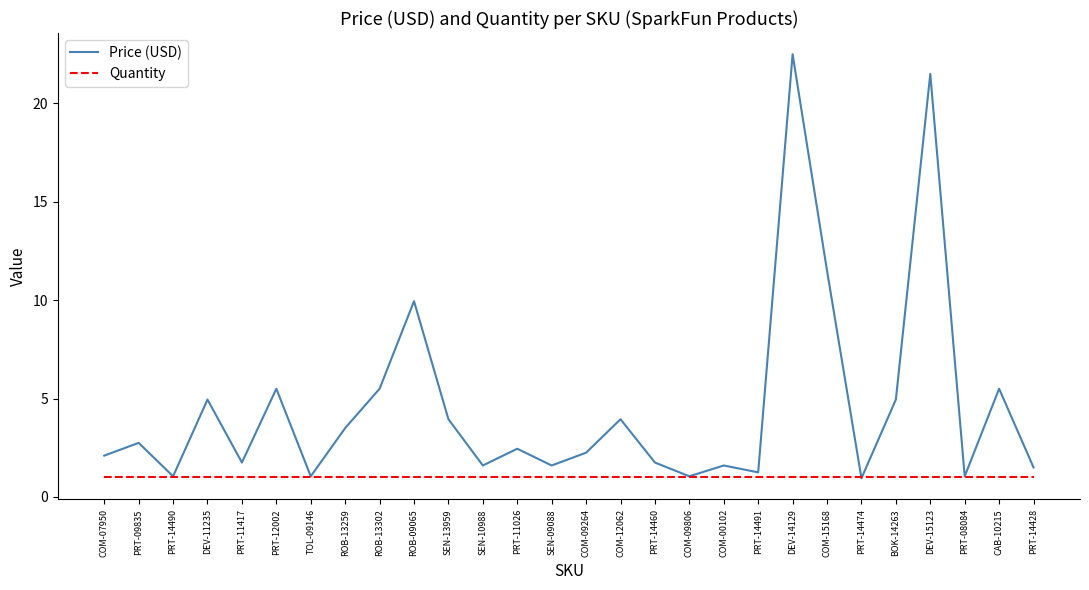

What position from the left is PRT-14490?

3